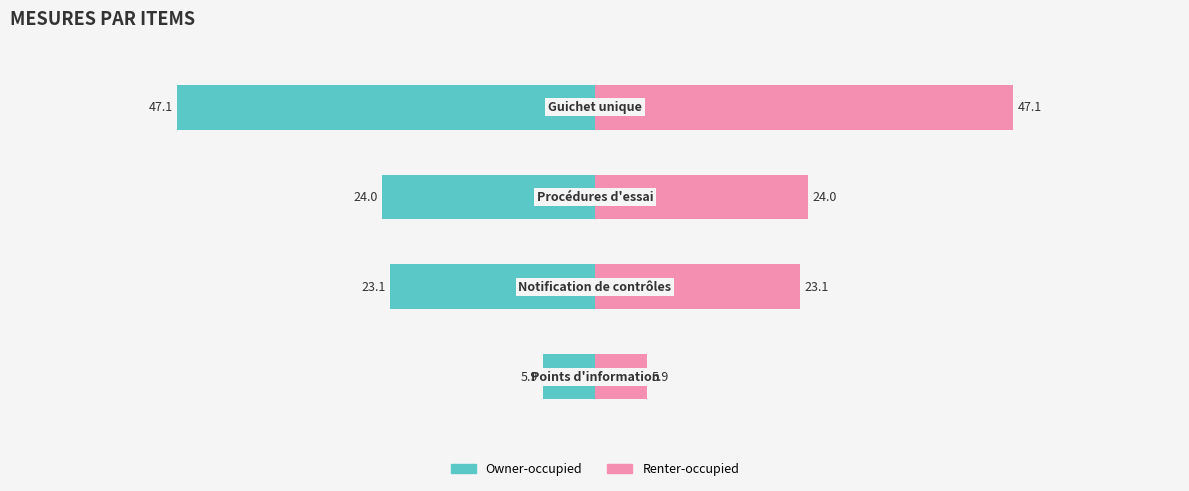

Which series has the largest range (max minus min)?

Owner-occupied